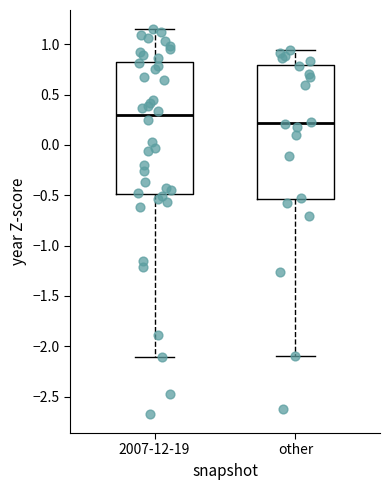

Reading left to right, read every box against the y-axis: the position of its median line, the range the box covers, and the ends of its whiskers. The values are not printed on the chart, so give them approximately, as read against the axis.

2007-12-19: median 0.30, box -0.50 to 0.85, whiskers -2.10 to 1.15
other: median 0.20, box -0.55 to 0.80, whiskers -2.10 to 0.95